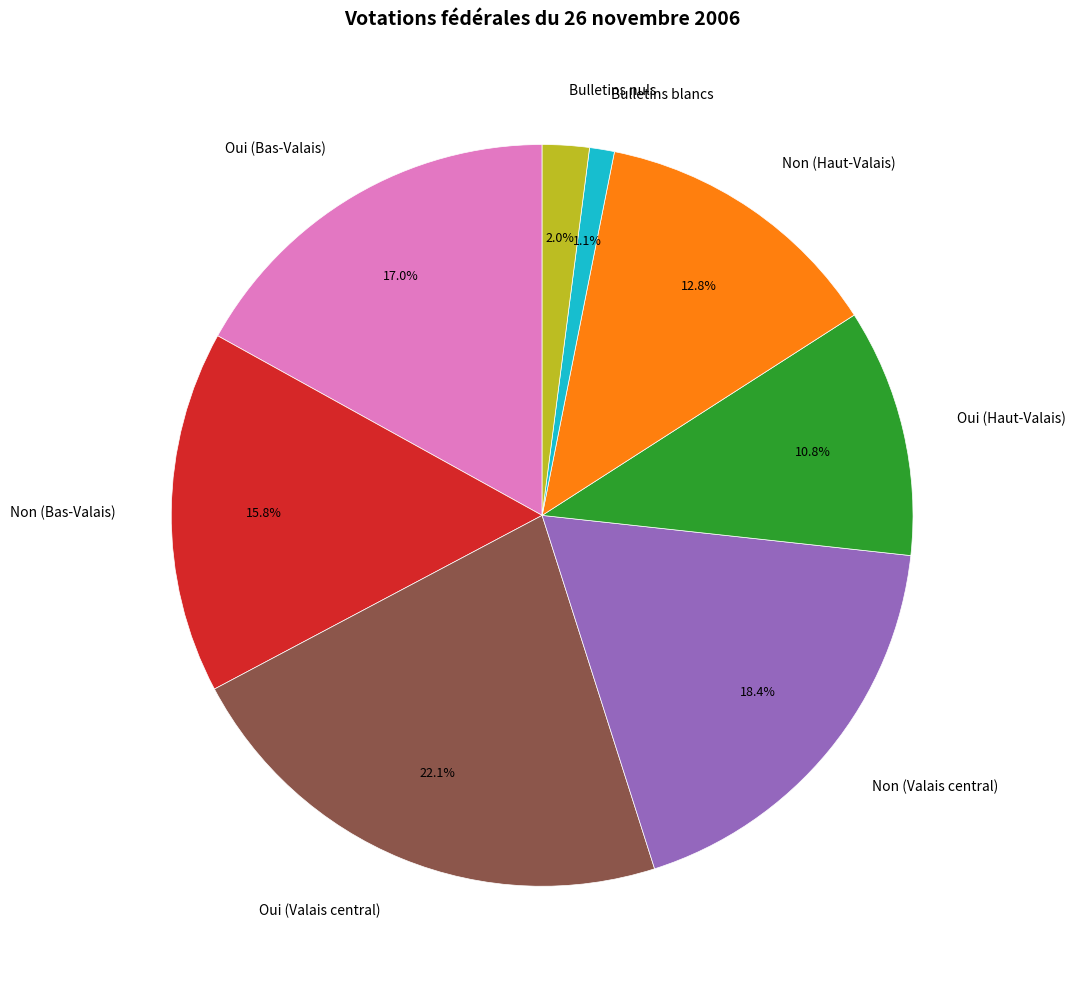

Does any single category account for the majority?

No